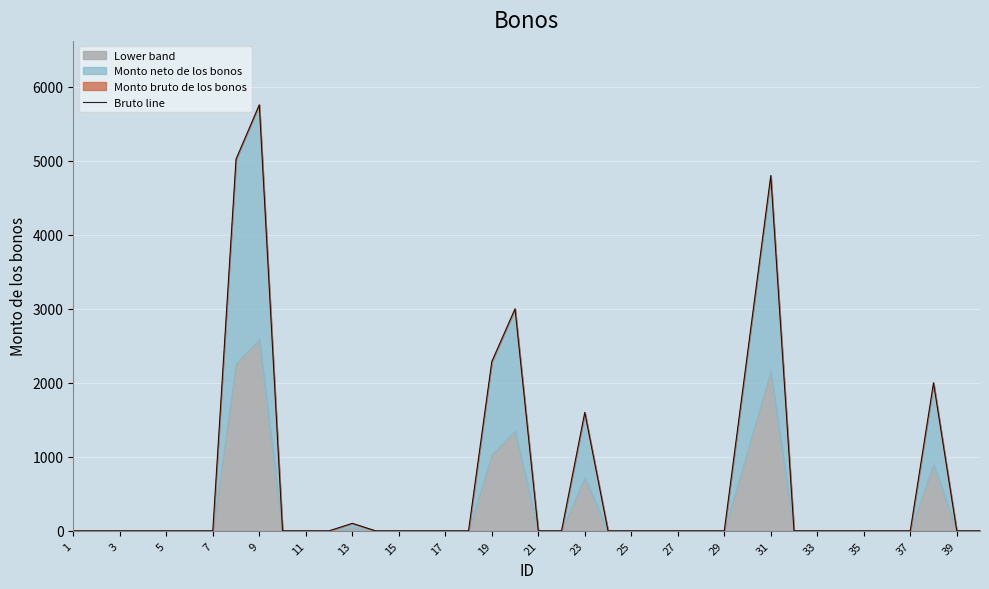

The value at 21 is -3452.8. True or false?

False